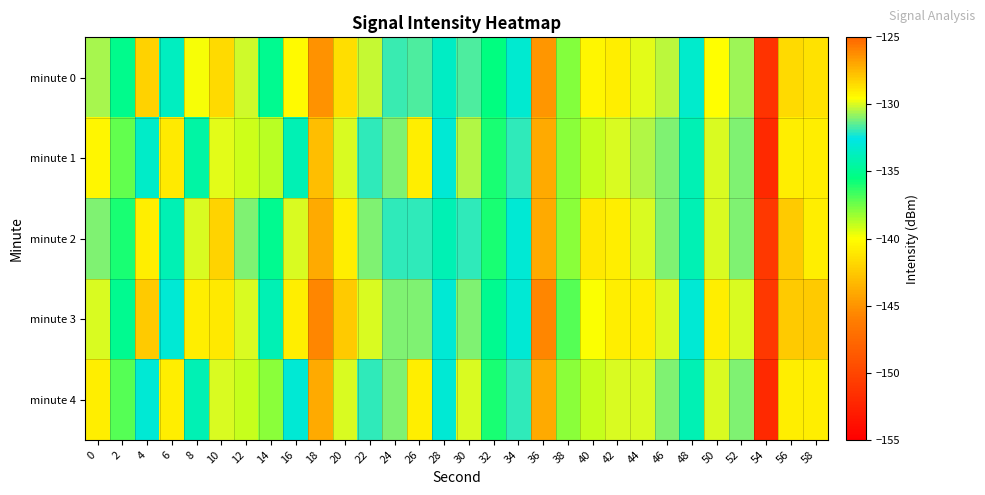

Which series has the largest total across all categories?

minute 3